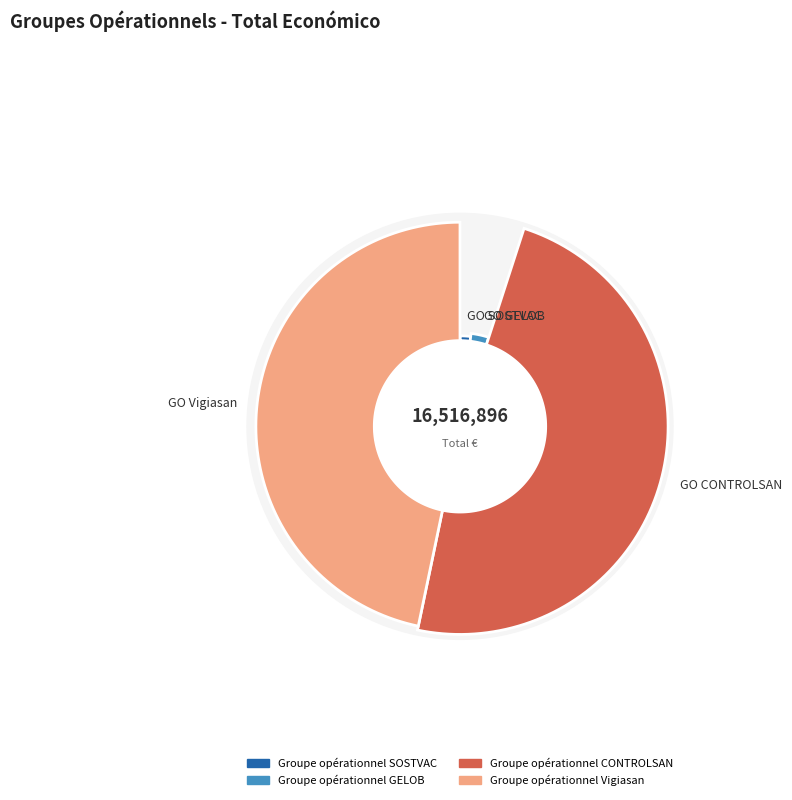

What is the total percentage of Groupe opérationnel Vigiasan and Groupe opérationnel GELOB?

49.8%